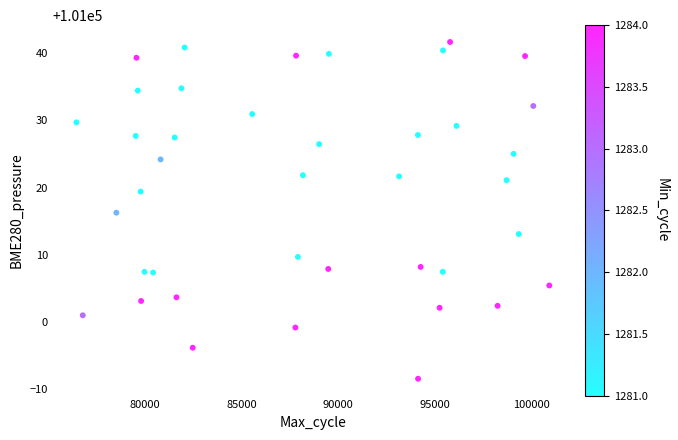

What is the range of X values (max minus min)?

24502.0